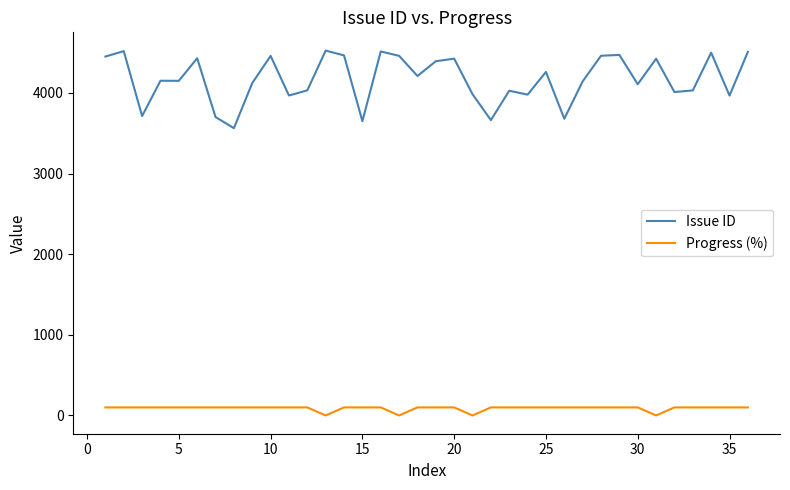

True or false: Progress (%) and Issue ID cross at least once.

False